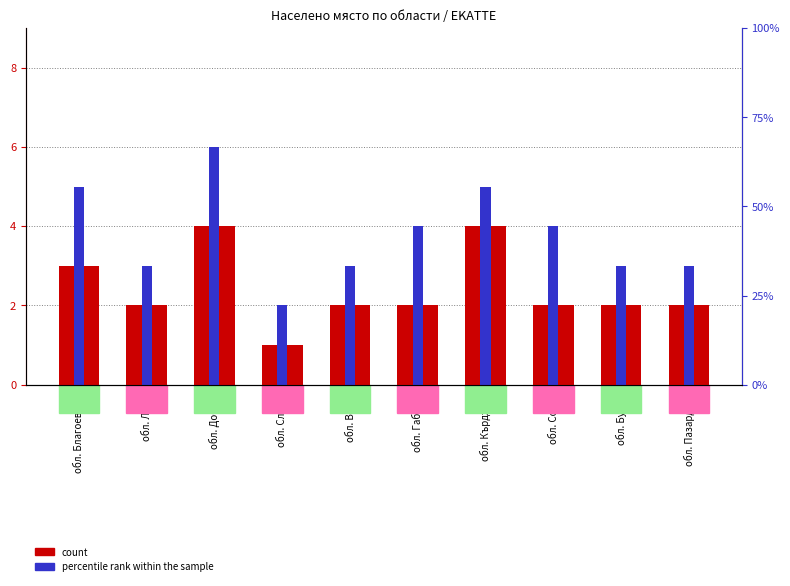

What is the value of the count bar at the 1st from the left?

3